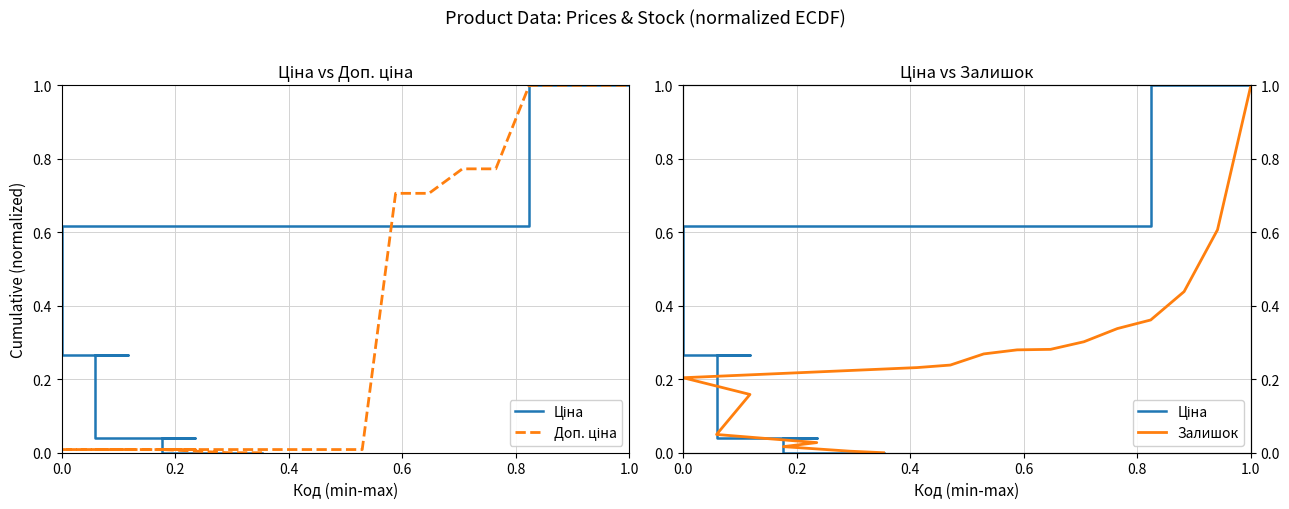

Is this an area chart (filled region under the line)?

No